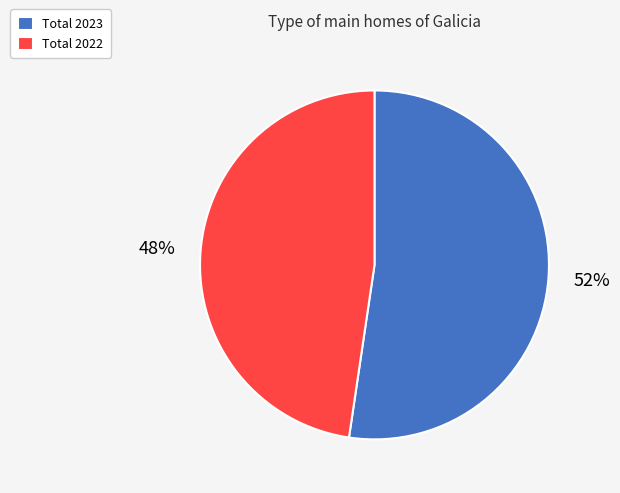

Is the sum of Total 2022 and Total 2023 greater than half?

Yes